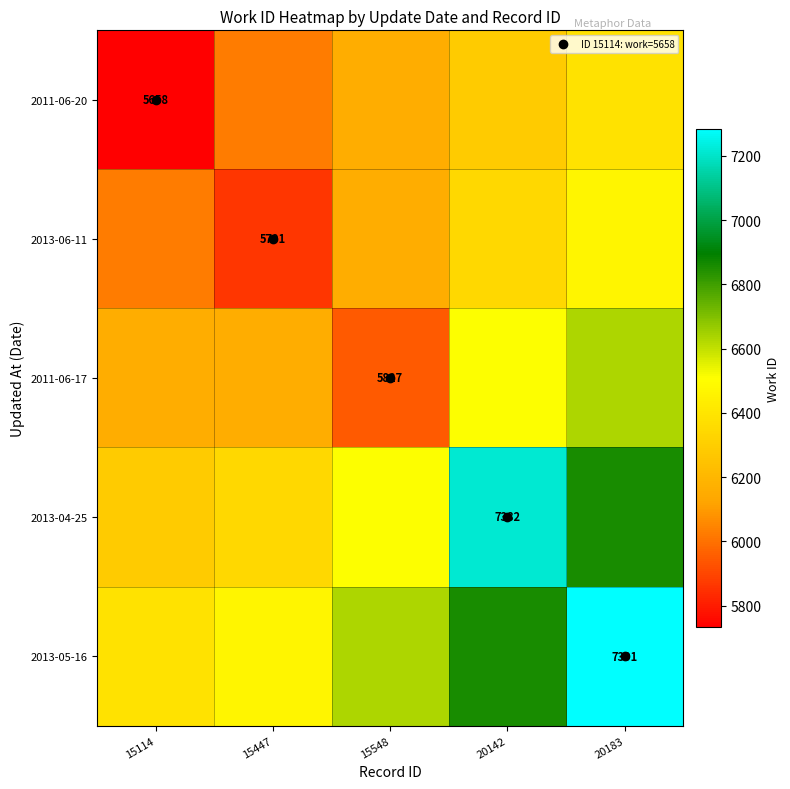

The 2011-06-17 series shows 2508.4 at 15114. True or false?

False